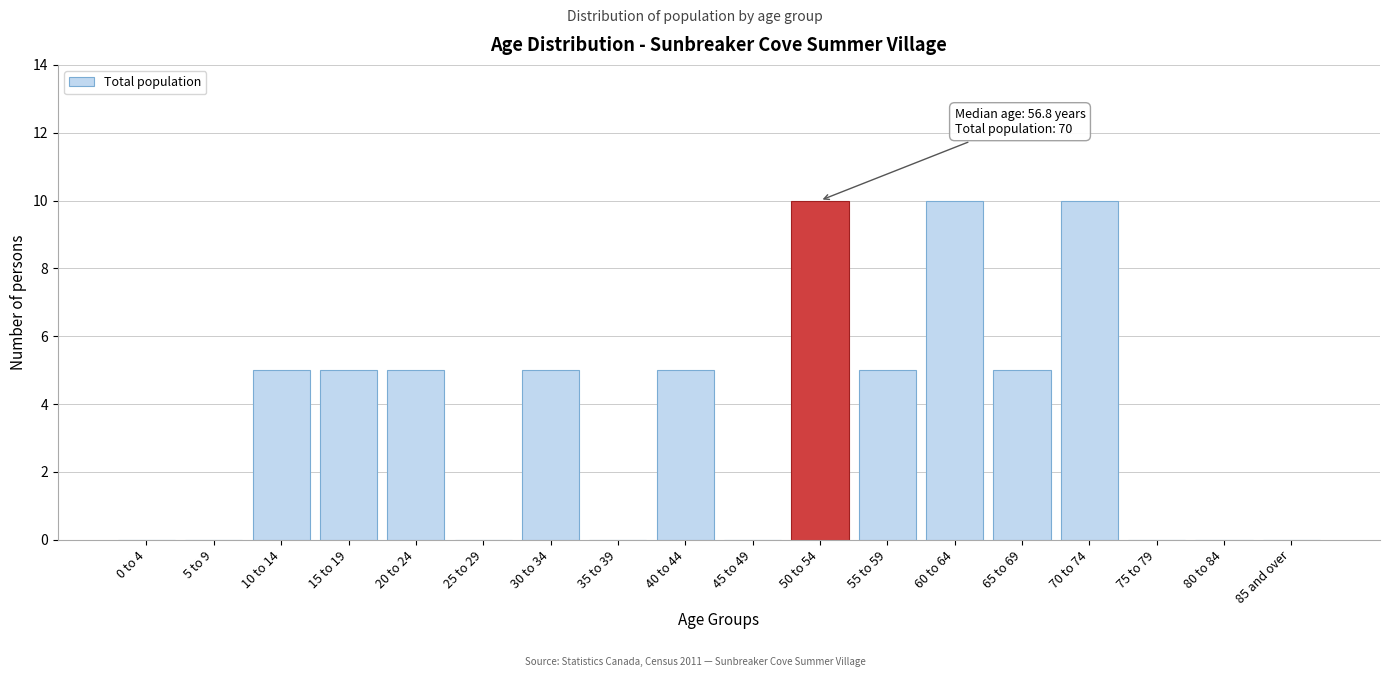

Reading left to right, transcribe all the data shown in this chart.

0 to 4=0	5 to 9=0	10 to 14=5	15 to 19=5	20 to 24=5	25 to 29=0	30 to 34=5	35 to 39=0	40 to 44=5	45 to 49=0	50 to 54=10	55 to 59=5	60 to 64=10	65 to 69=5	70 to 74=10	75 to 79=0	80 to 84=0	85 and over=0